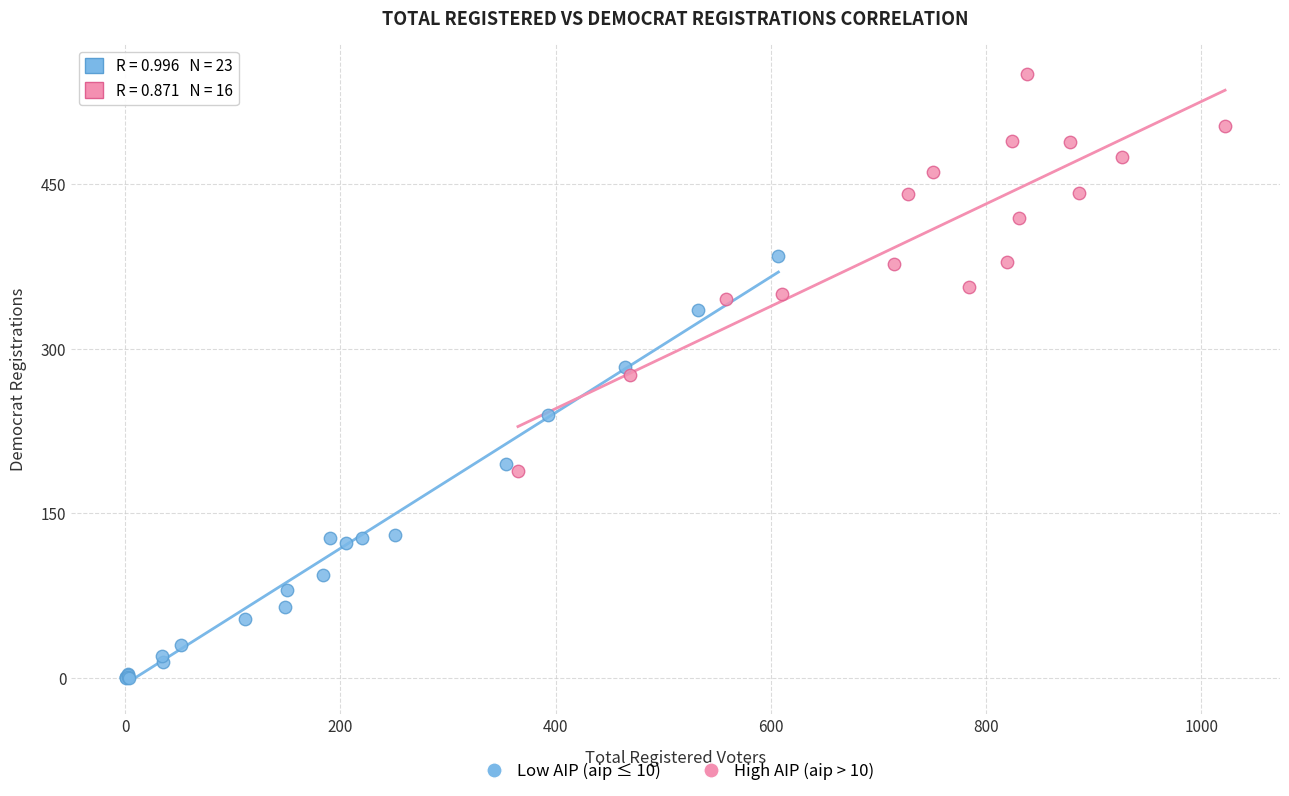

Which series contains the lowest Y value?

Low AIP (aip ≤ 10)